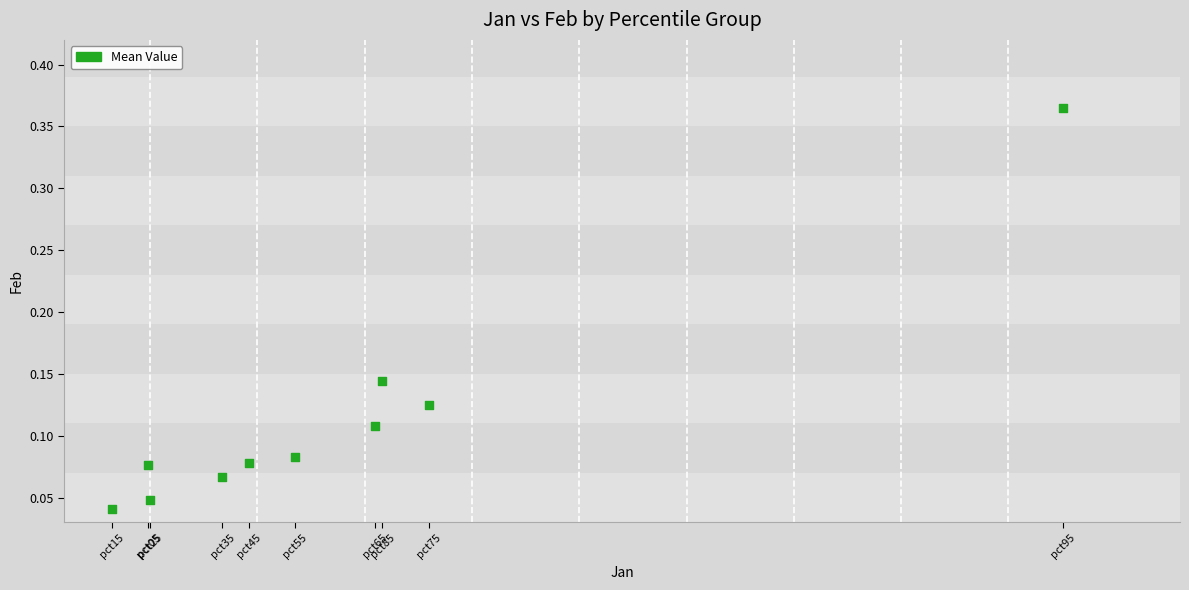

What is the range of Y values (max minus min)?

0.3